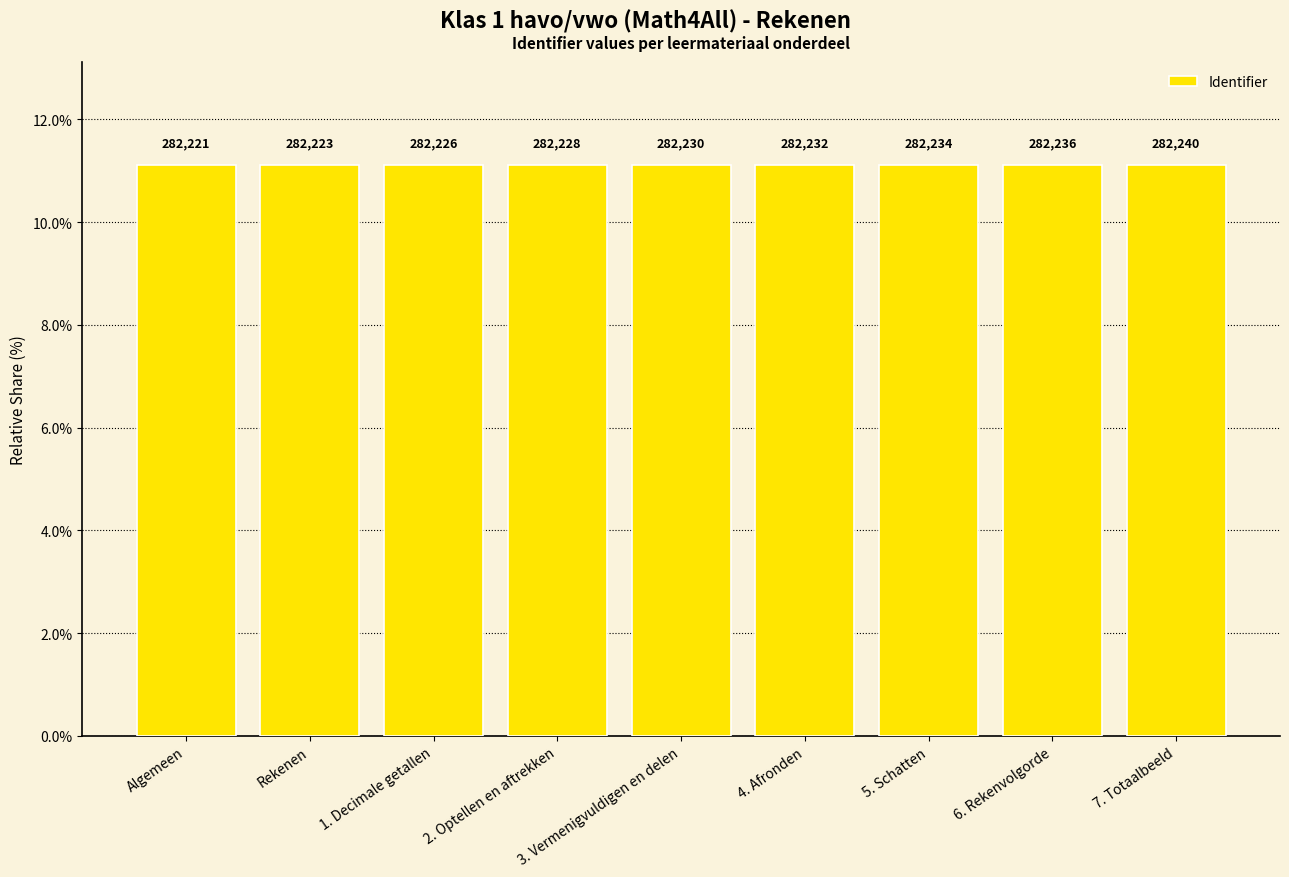

How many bars are there in total?

9